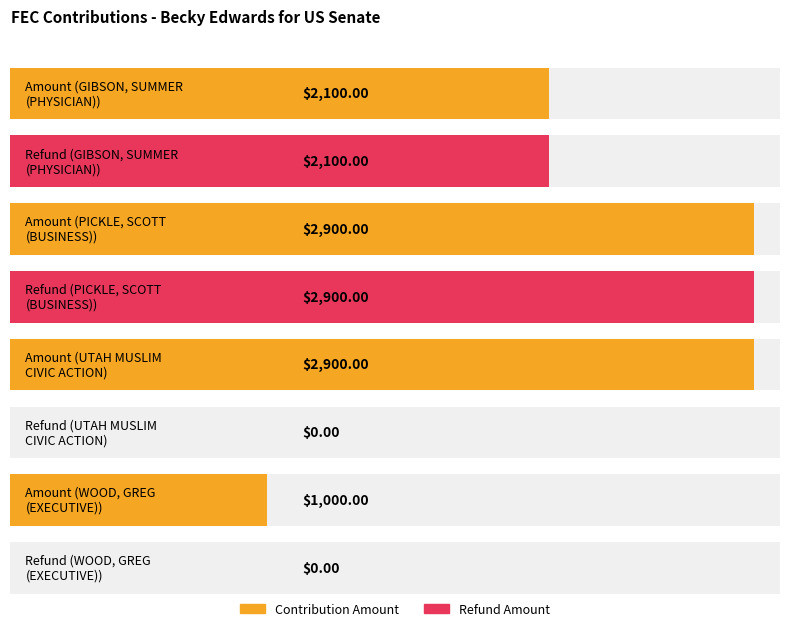

What is the label of the 1st bar from the right?

WOOD, GREG
(EXECUTIVE)